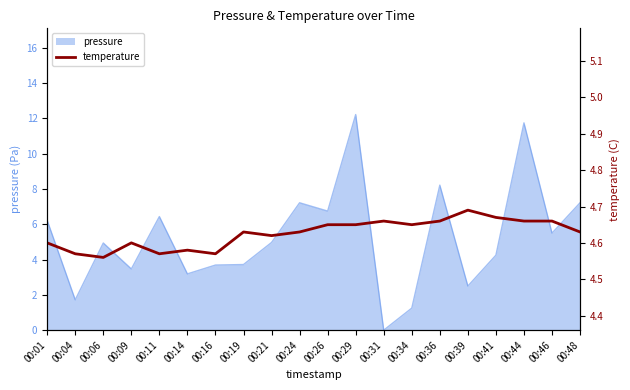

Does the chart display data point markers on the line(s)?

No